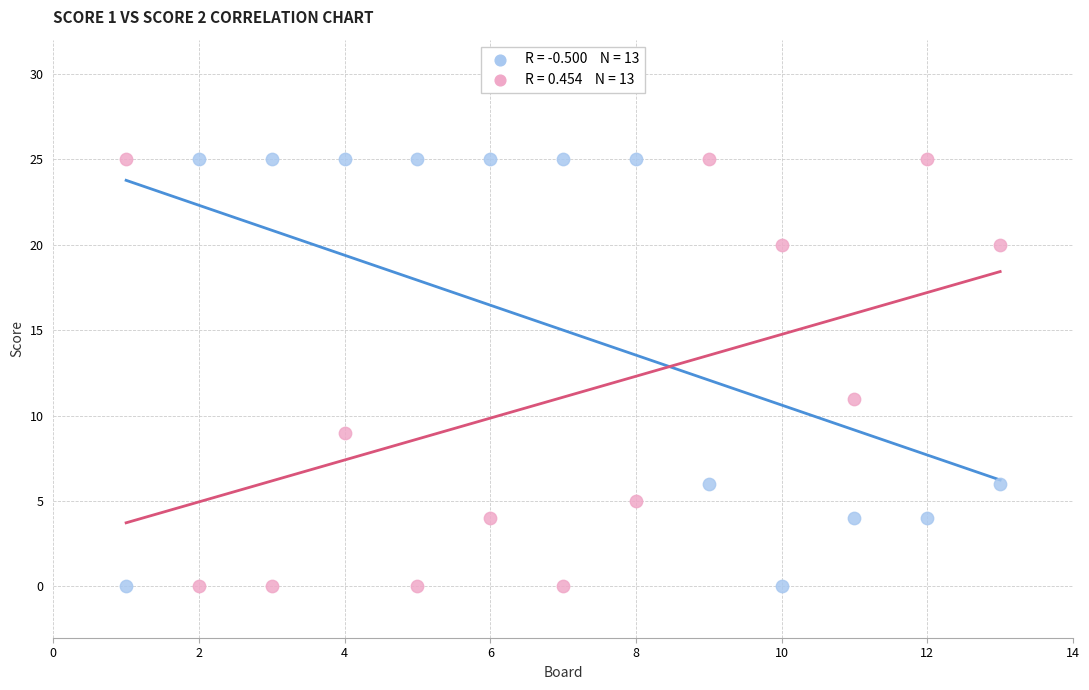

Across all data points, what is the range of X values (max minus min)?

12